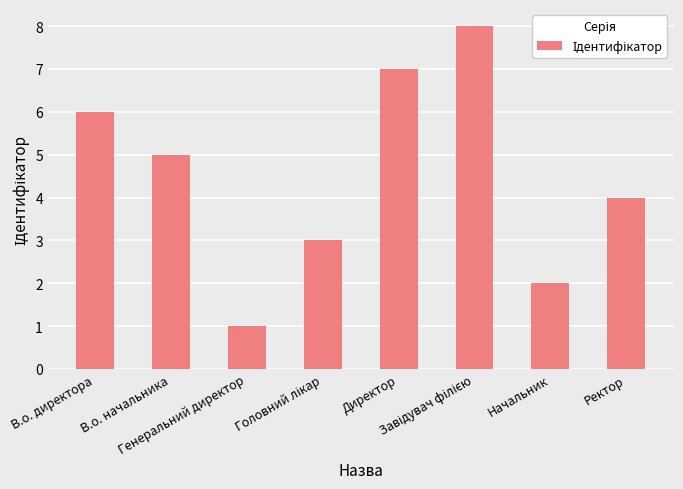

What is the difference between the second highest and minimum values?

6